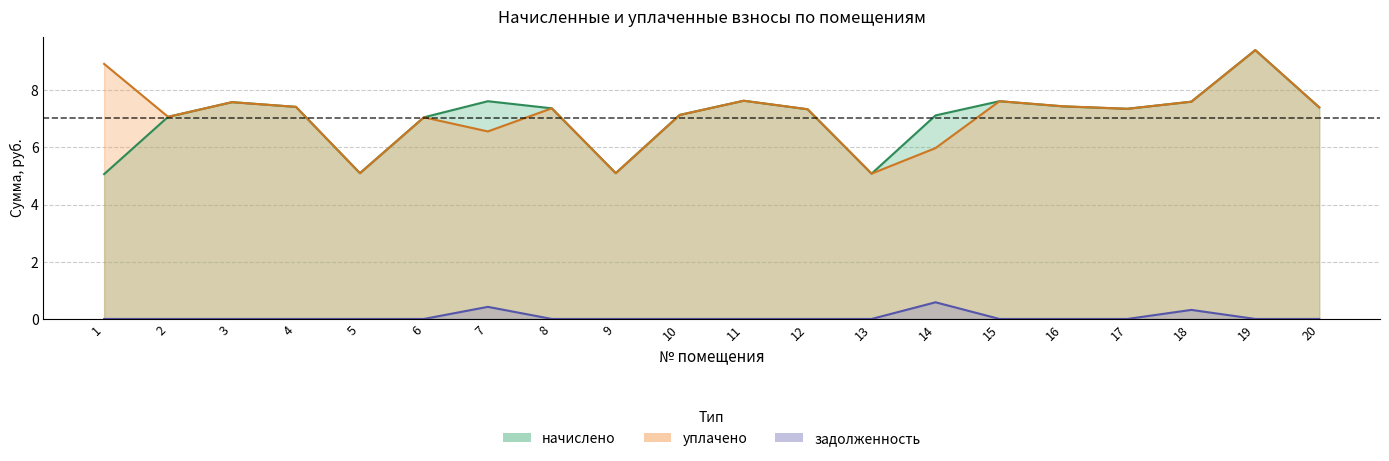

What are all the series names shown in the legend?

начислено, уплачено, задолженность